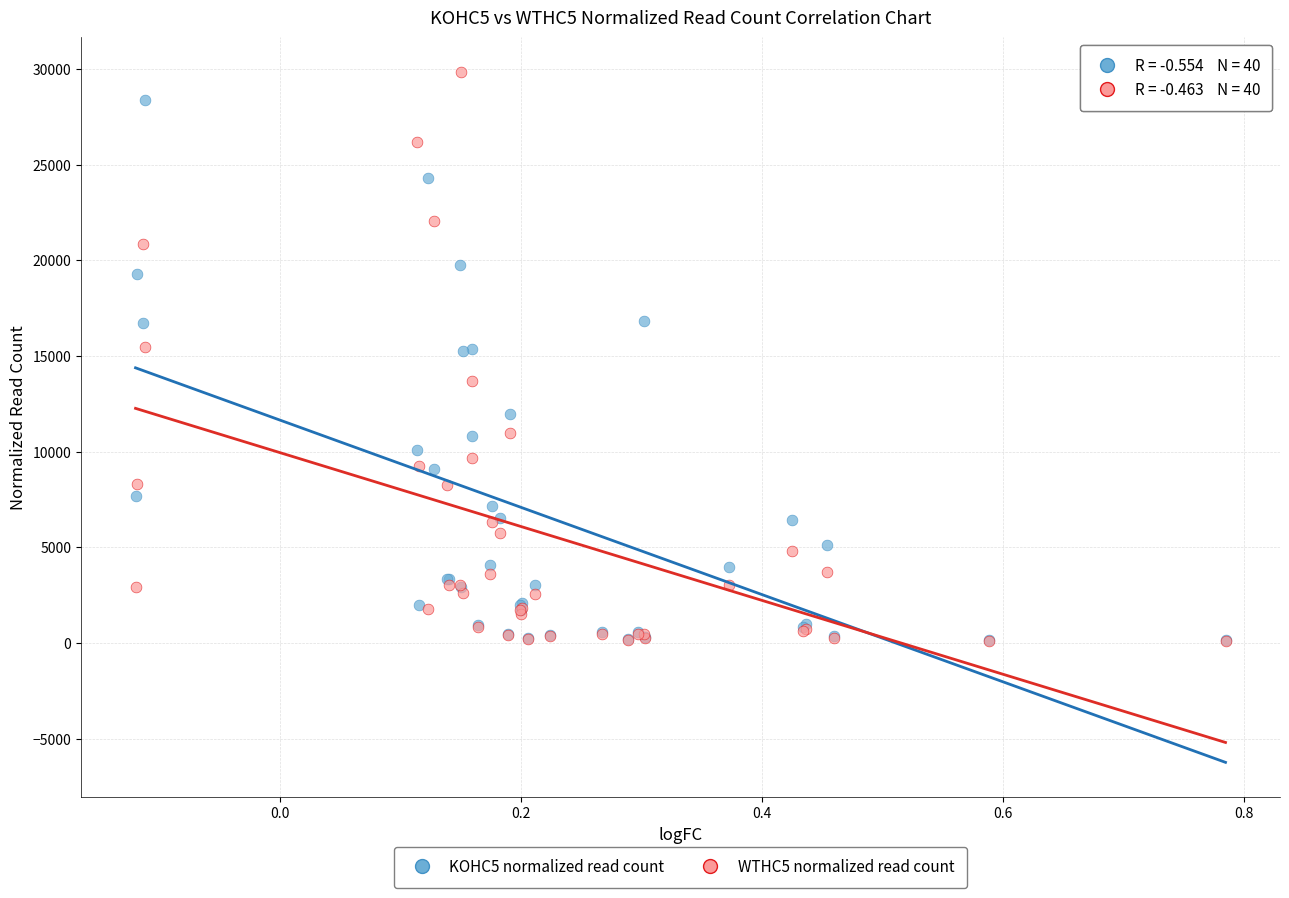

What are all the series names shown in the legend?

KOHC5 normalized read count, WTHC5 normalized read count